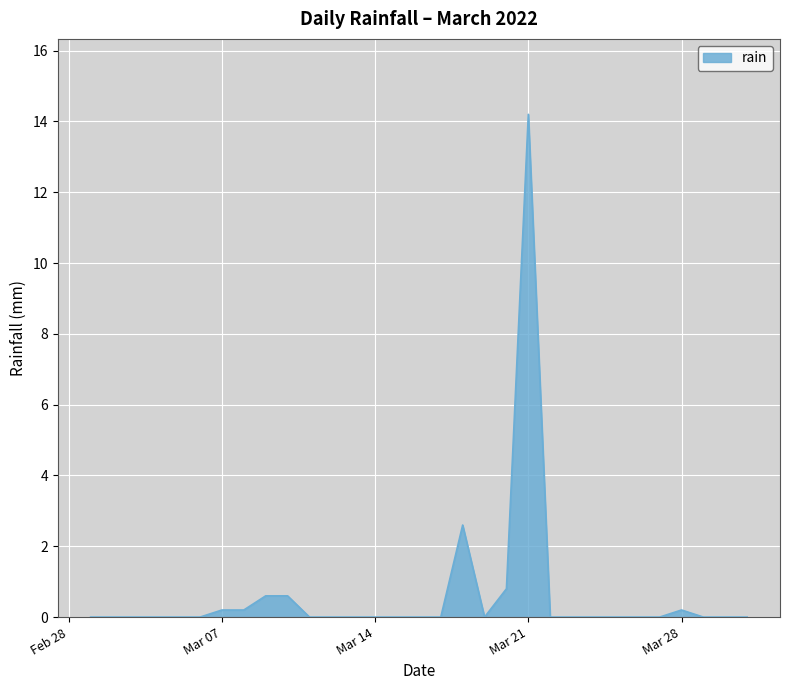

What is the difference between the maximum and minimum values?

14.2